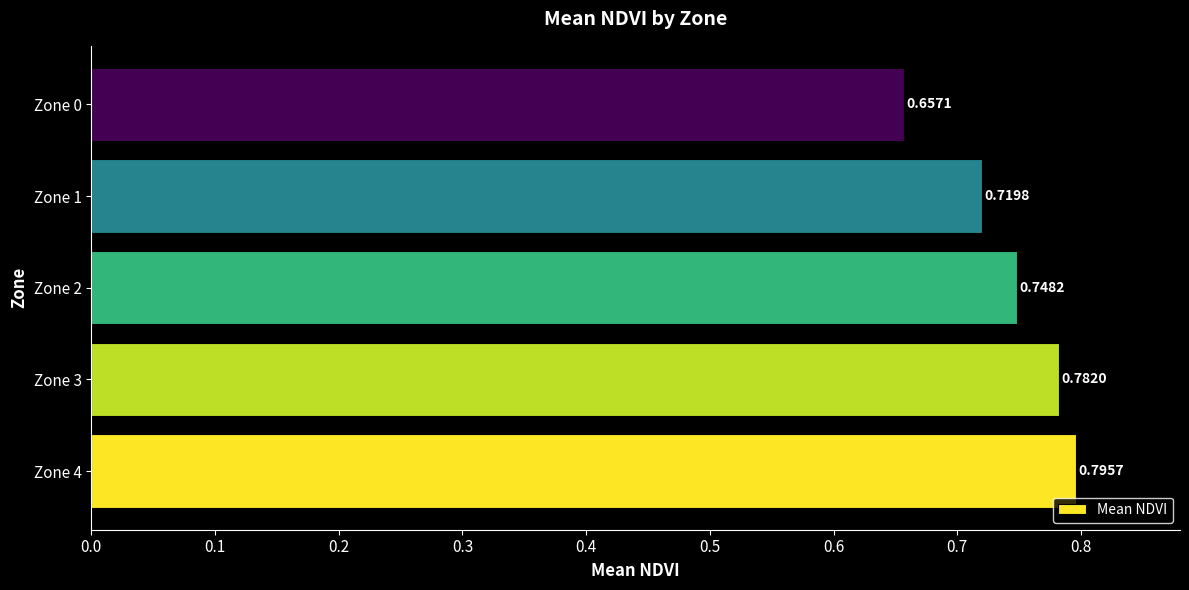

At which label is the value closest to 0?

Zone 0